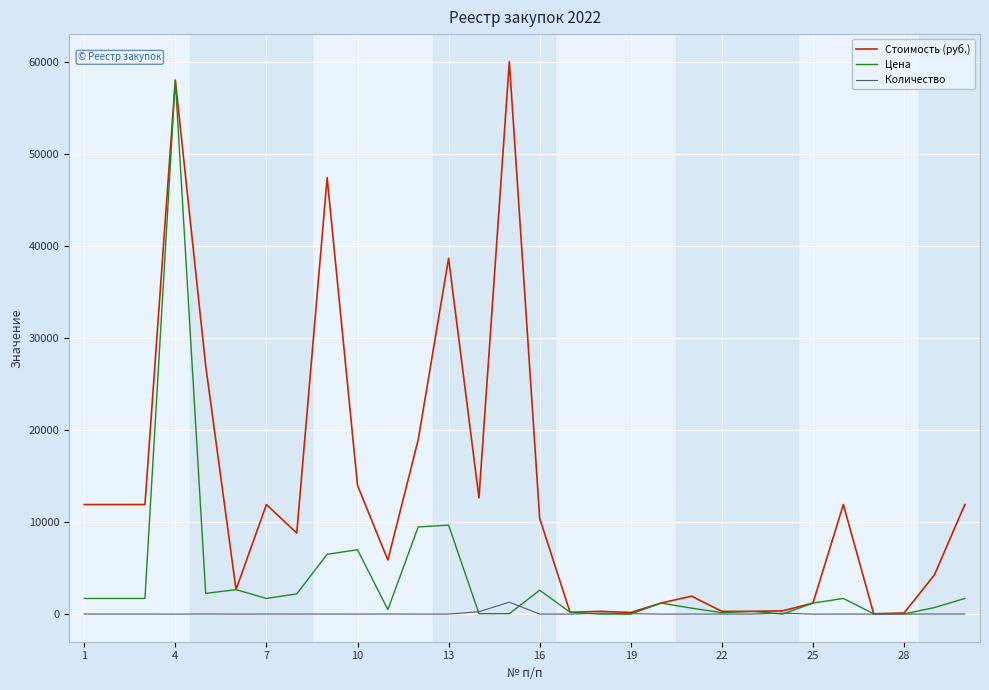

List the series in order of their overall mean, lowest first.

Количество, Цена, Стоимость (руб.)